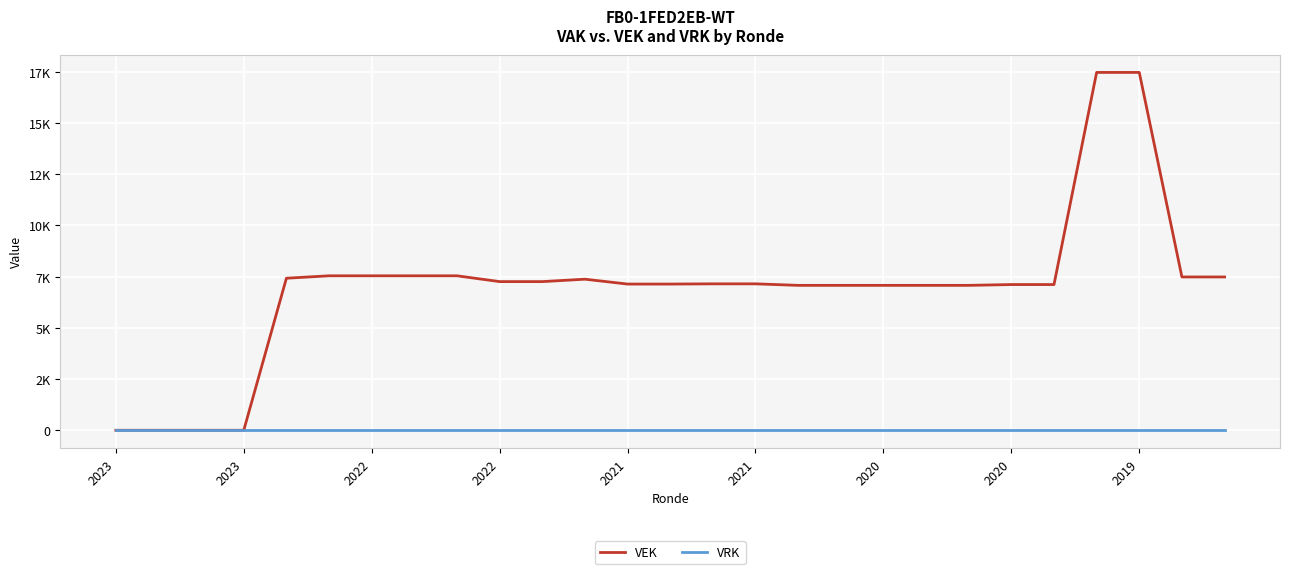

What is the value of the VEK point at the 6th from the left?

7424